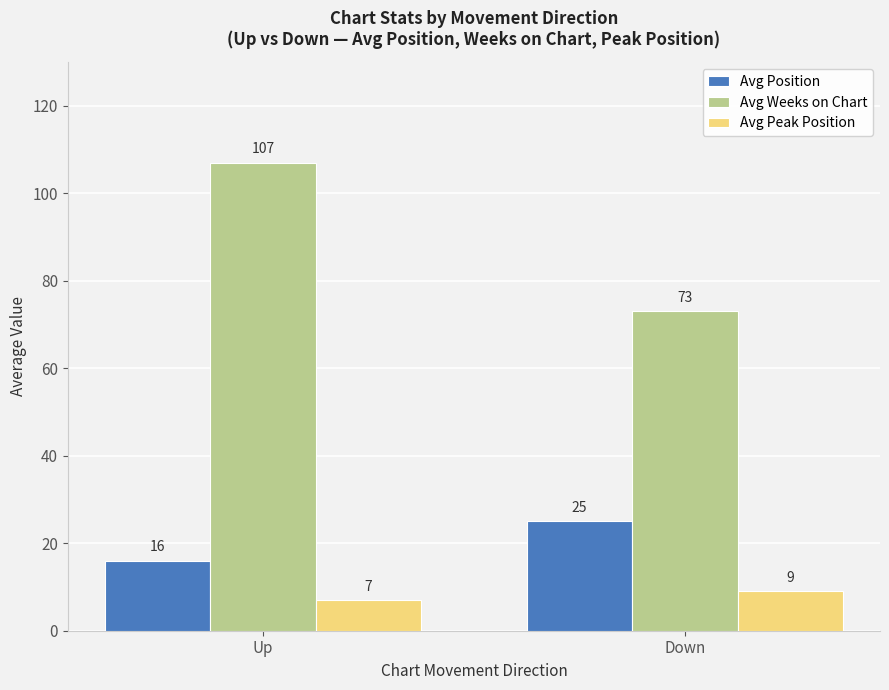

Count the number of categories in the chart.

2